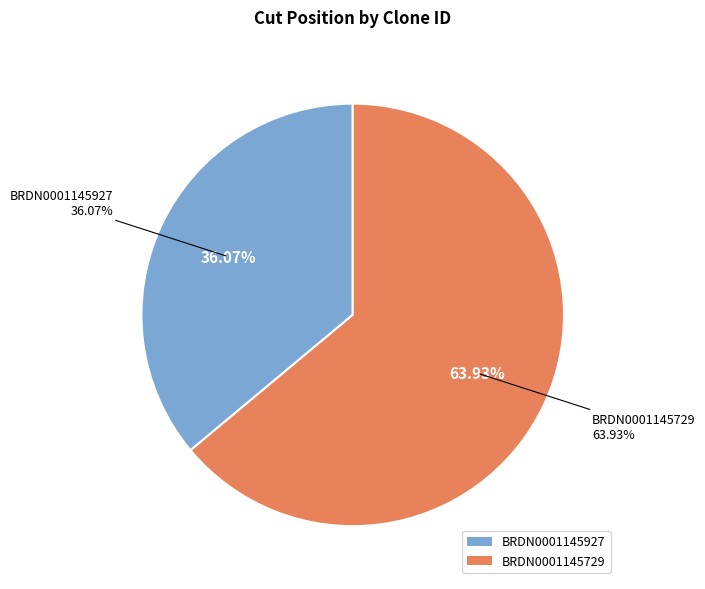

To the nearest percent, what is the average slice percentage?

50%